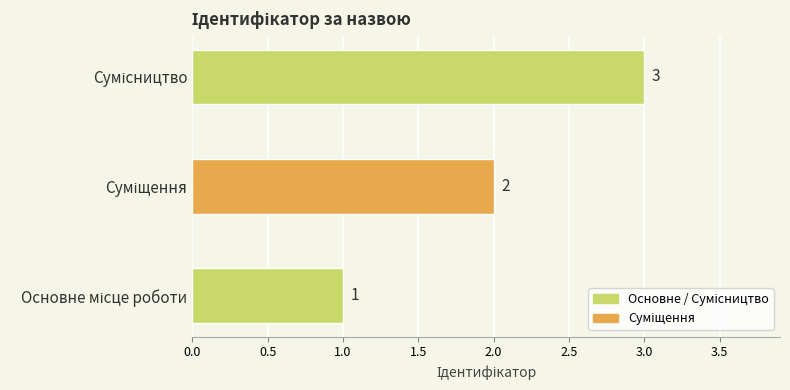

What is the maximum value shown in the chart?

3